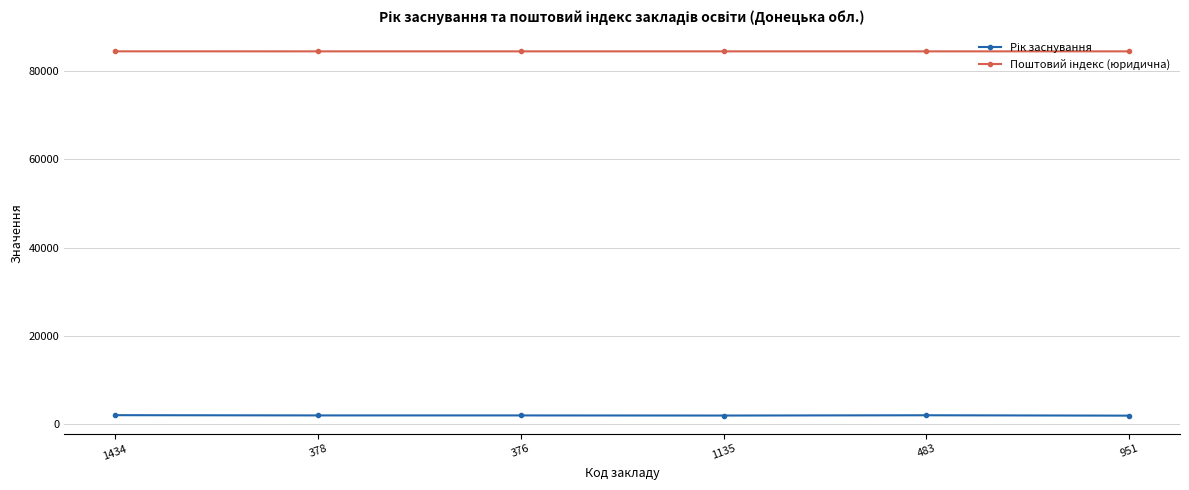

What is the smallest value displayed?

1903